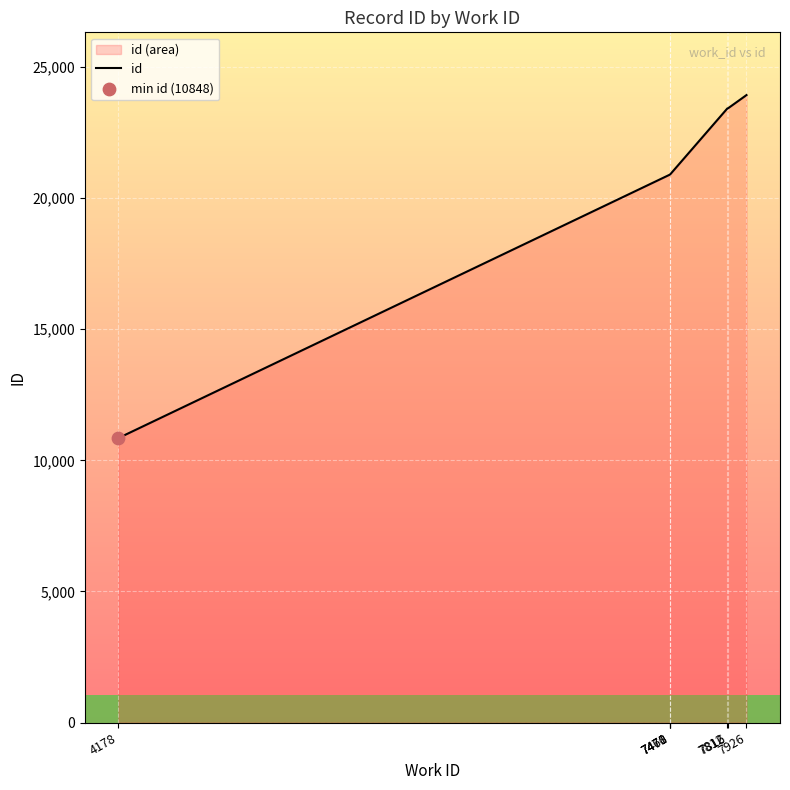

Approximately how many times larger is the value at 7468 compared to 7470?

1.0